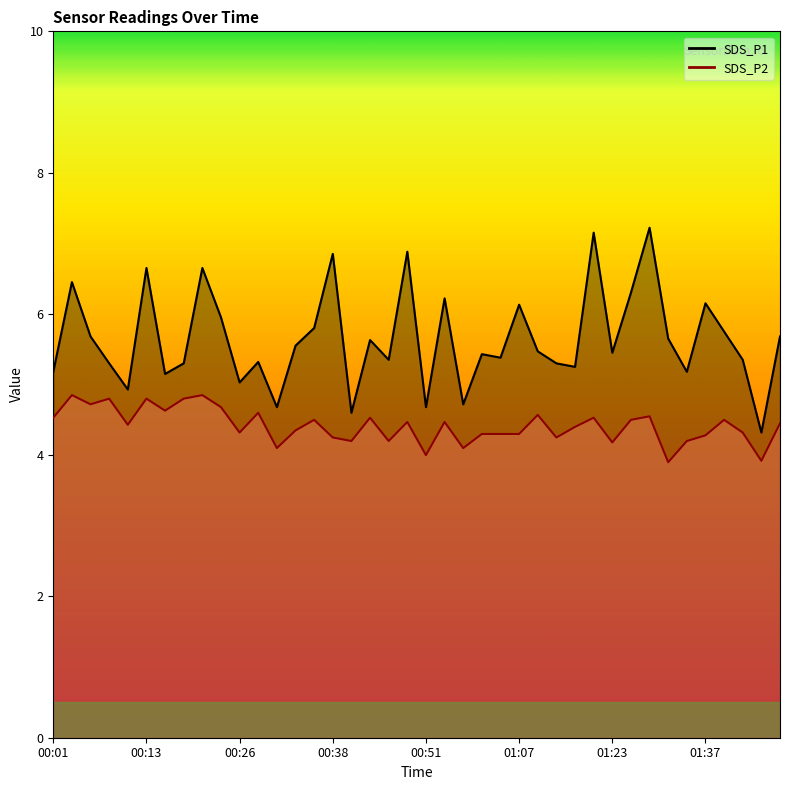

List the series in order of their overall mean, lowest first.

SDS_P2, SDS_P1